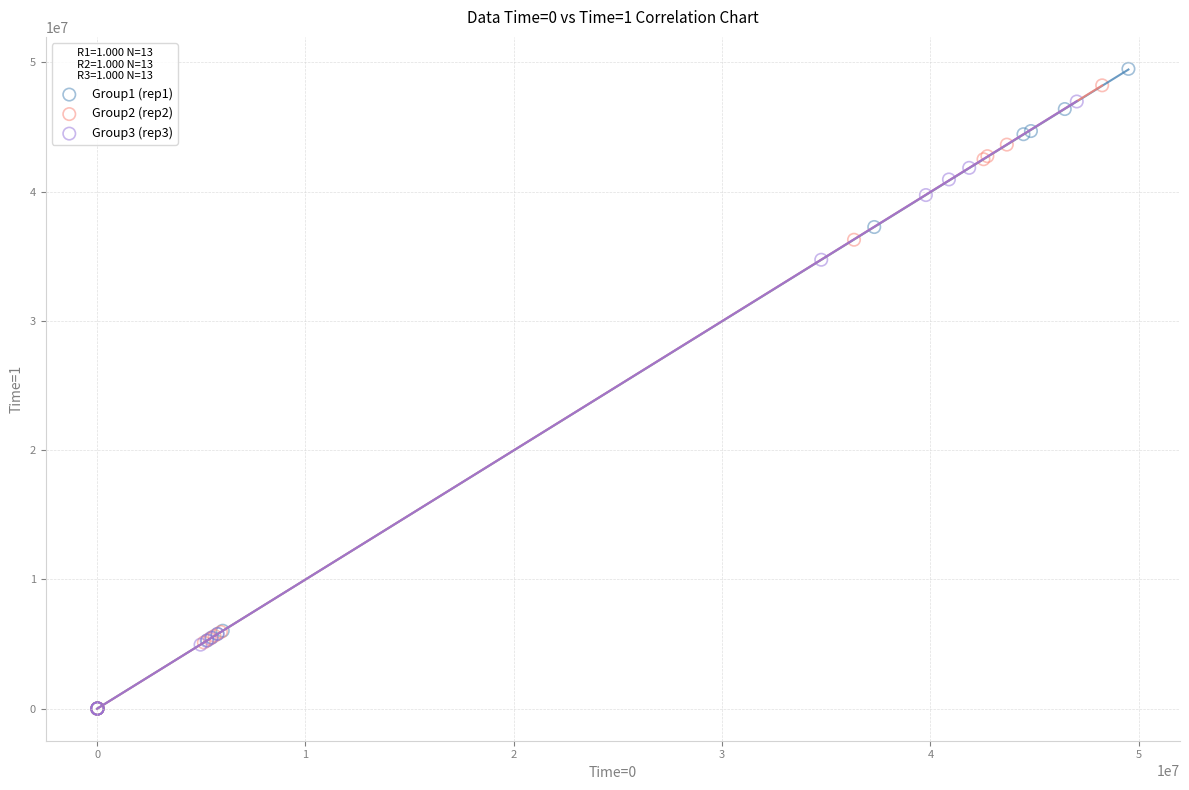

Which series has the largest Y range (max minus min)?

Group1 (rep1)